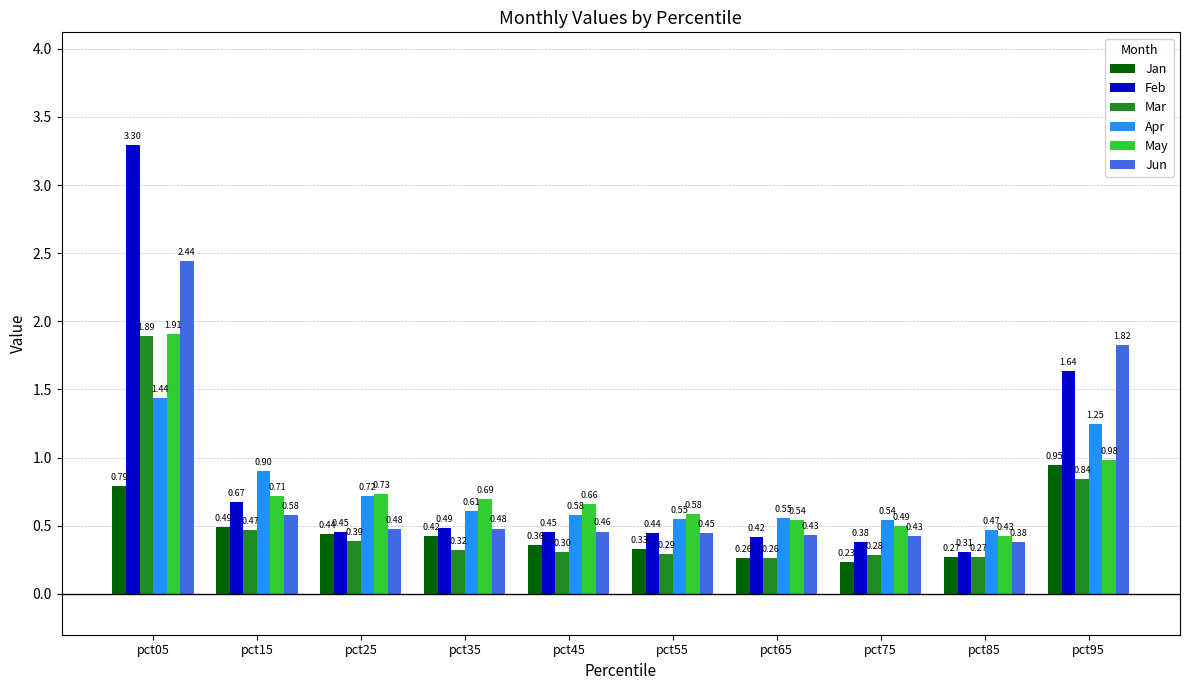

Is the value of Jun at pct35 greater than the value of Jan at pct75?

Yes